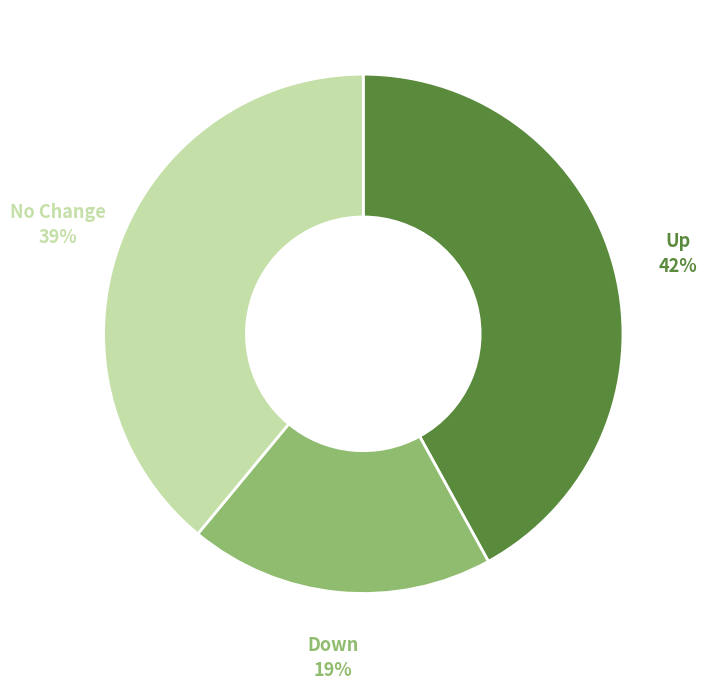

To the nearest percent, what is the average slice percentage?

33%